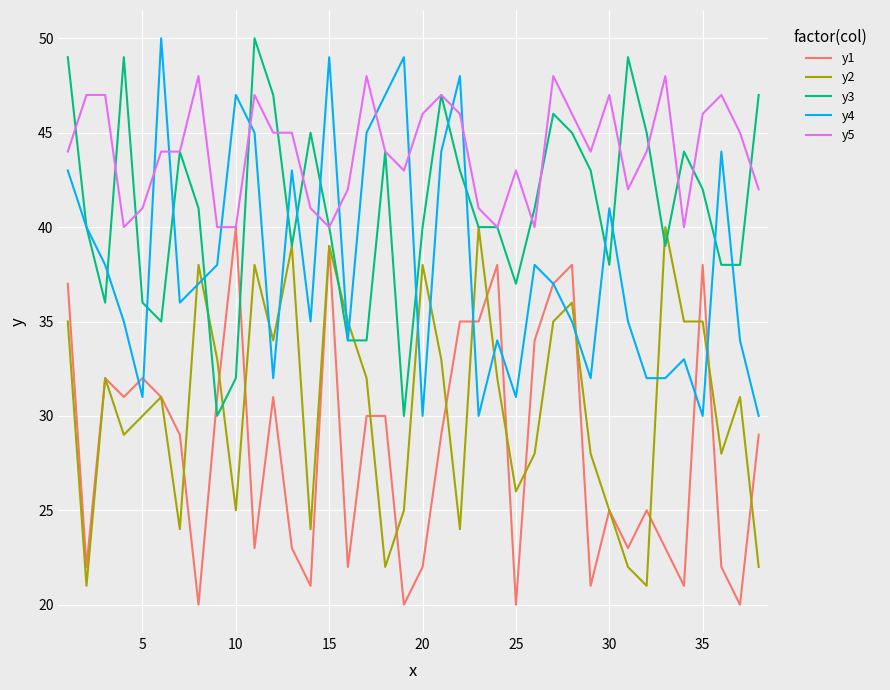

What are all the series names shown in the legend?

y1, y2, y3, y4, y5